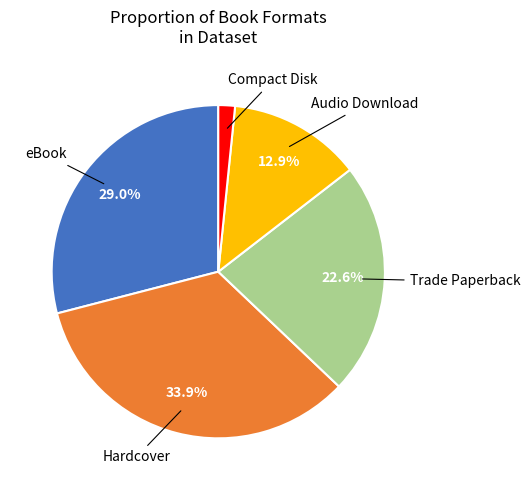

Is there any slice that represents more than half of the pie?

No